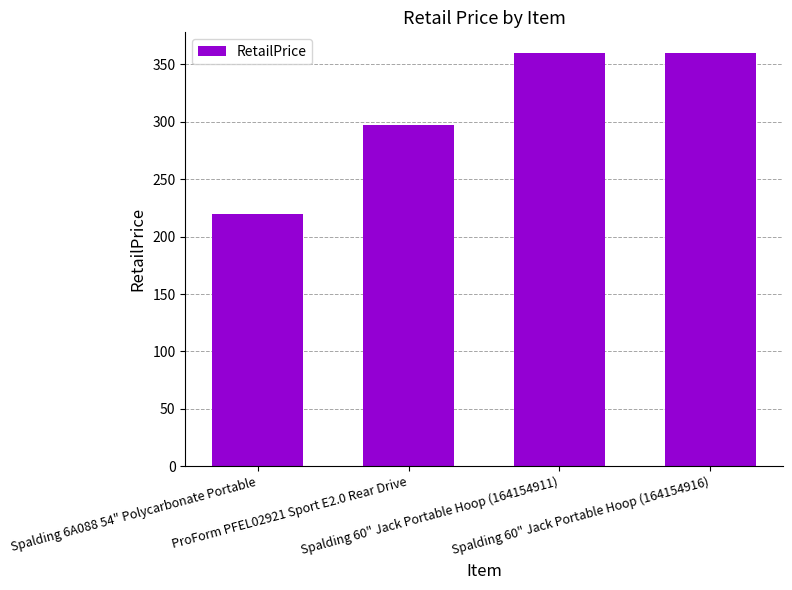

The chart shows a value of 444 at ProForm PFEL02921 Sport E2.0 Rear Drive. True or false?

False